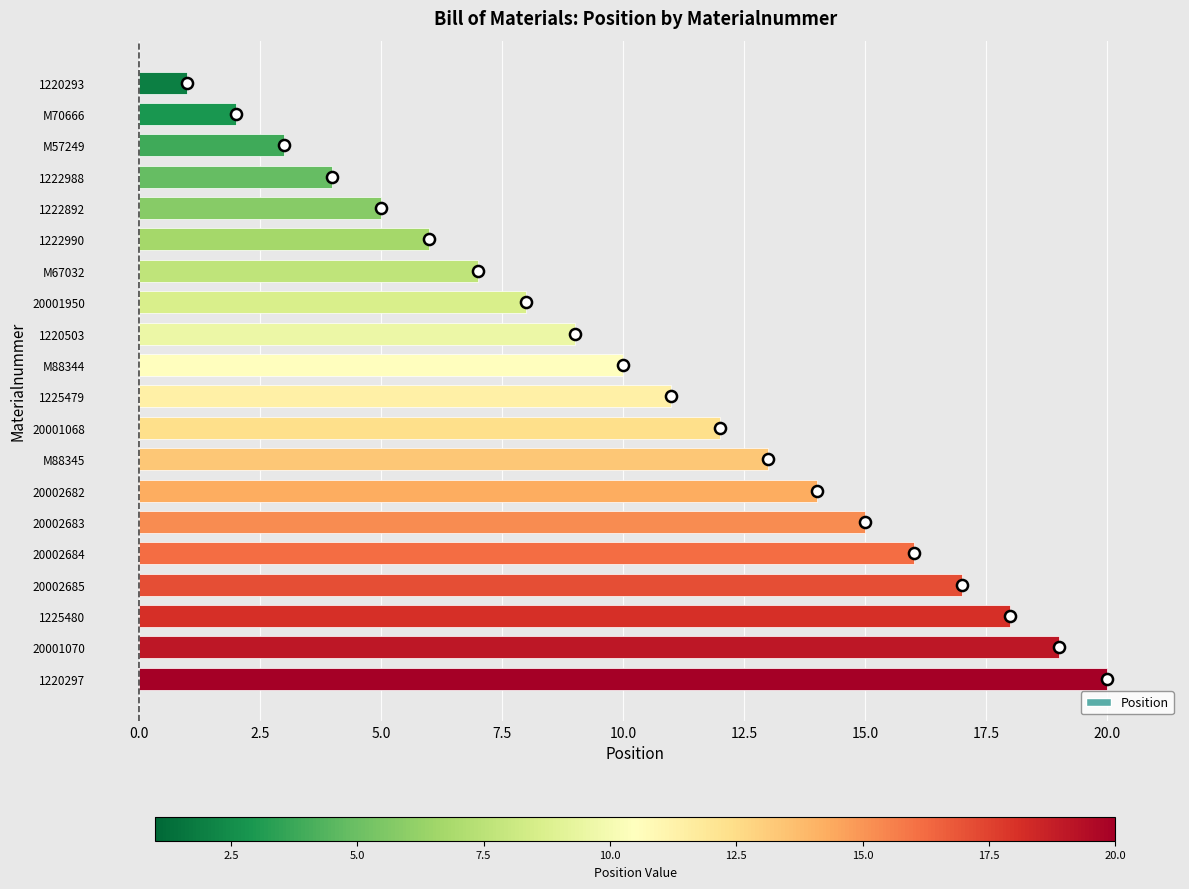

How many values are below 11?

10